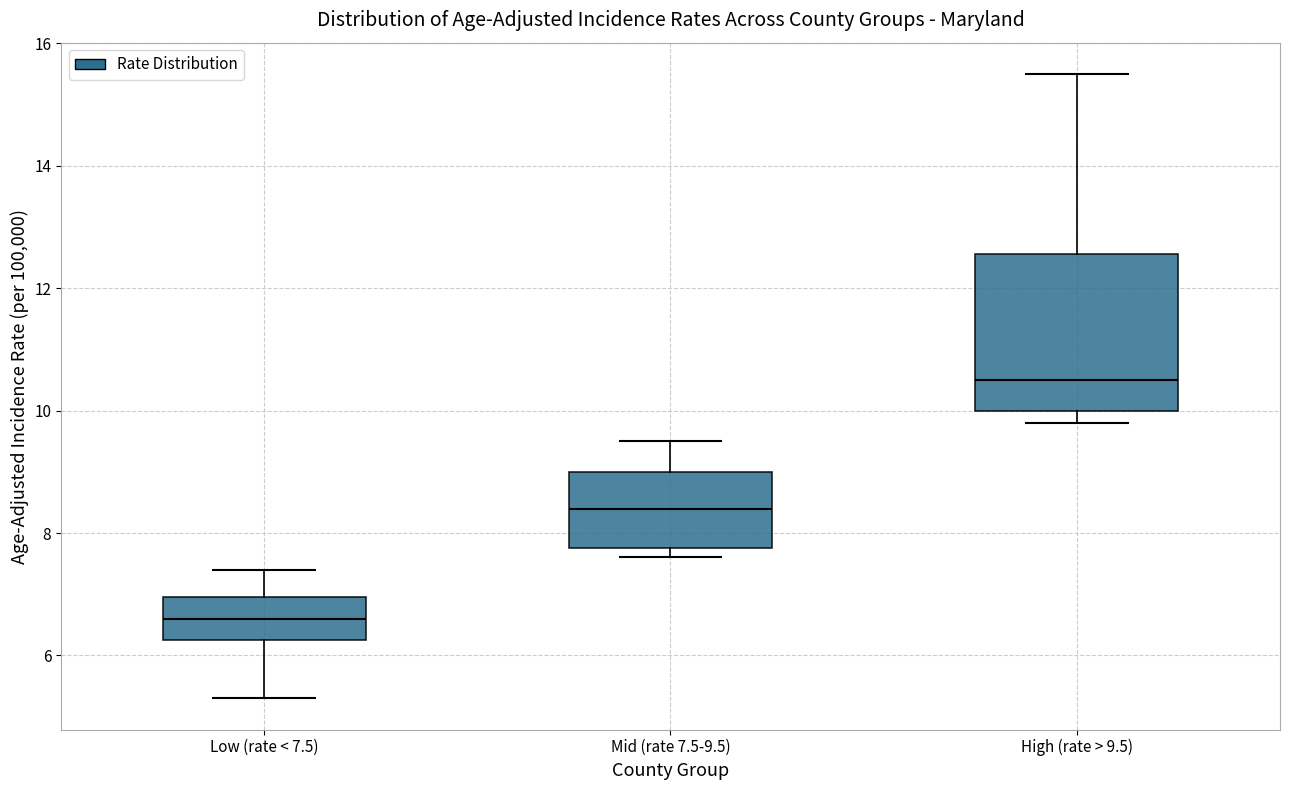

Reading left to right, read every box against the y-axis: the position of its median line, the range the box covers, and the ends of its whiskers. The values are not printed on the chart, so give them approximately, as read against the axis.

Low (rate < 7.5): median 6.6, box 6.2 to 7.0, whiskers 5.4 to 7.4
Mid (rate 7.5-9.5): median 8.4, box 7.8 to 9.0, whiskers 7.6 to 9.6
High (rate > 9.5): median 10.6, box 10.0 to 12.6, whiskers 9.8 to 15.6